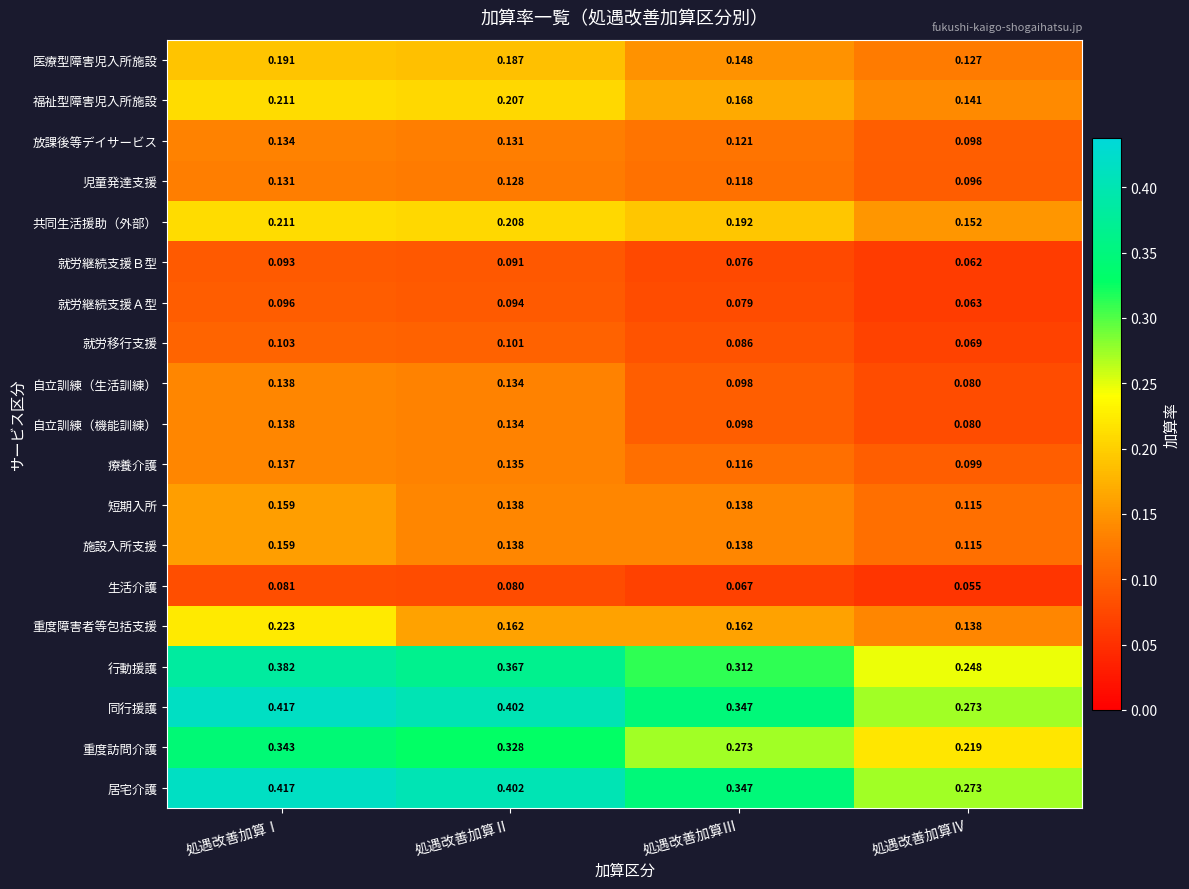

At how many categories does at least one series exceed 0?

4